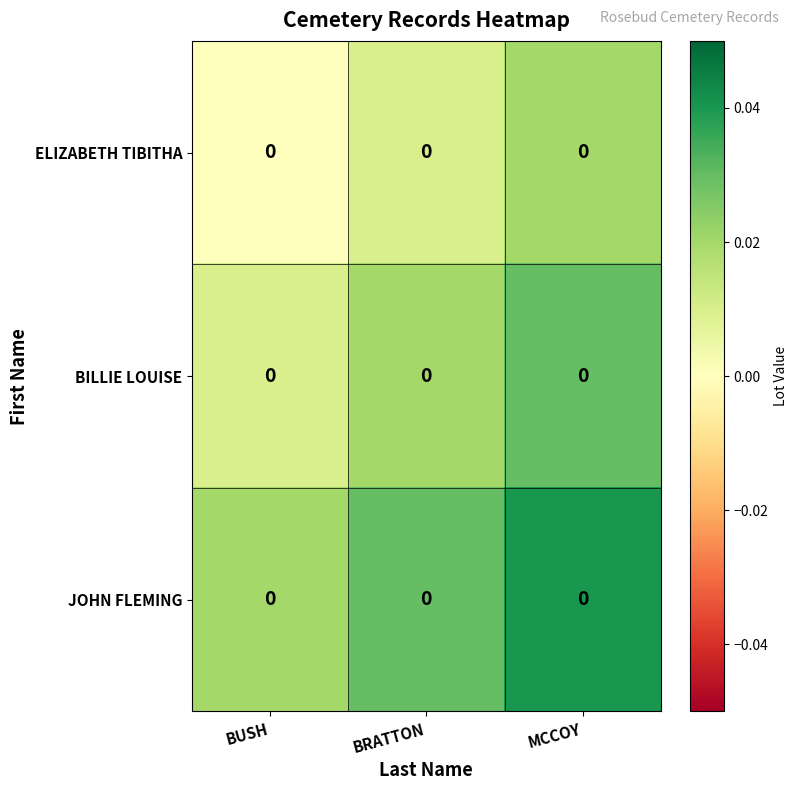

Which label corresponds to the smallest value in the chart?

BUSH